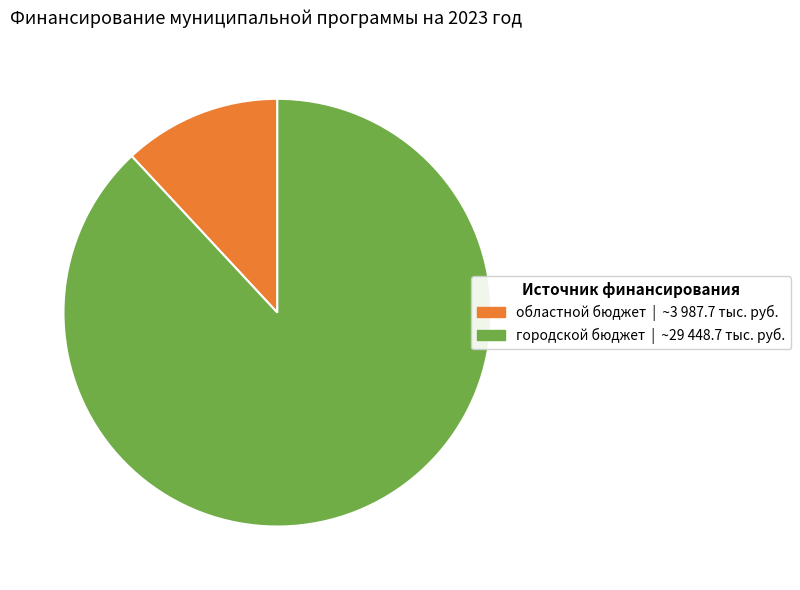

Does any single category account for the majority?

Yes